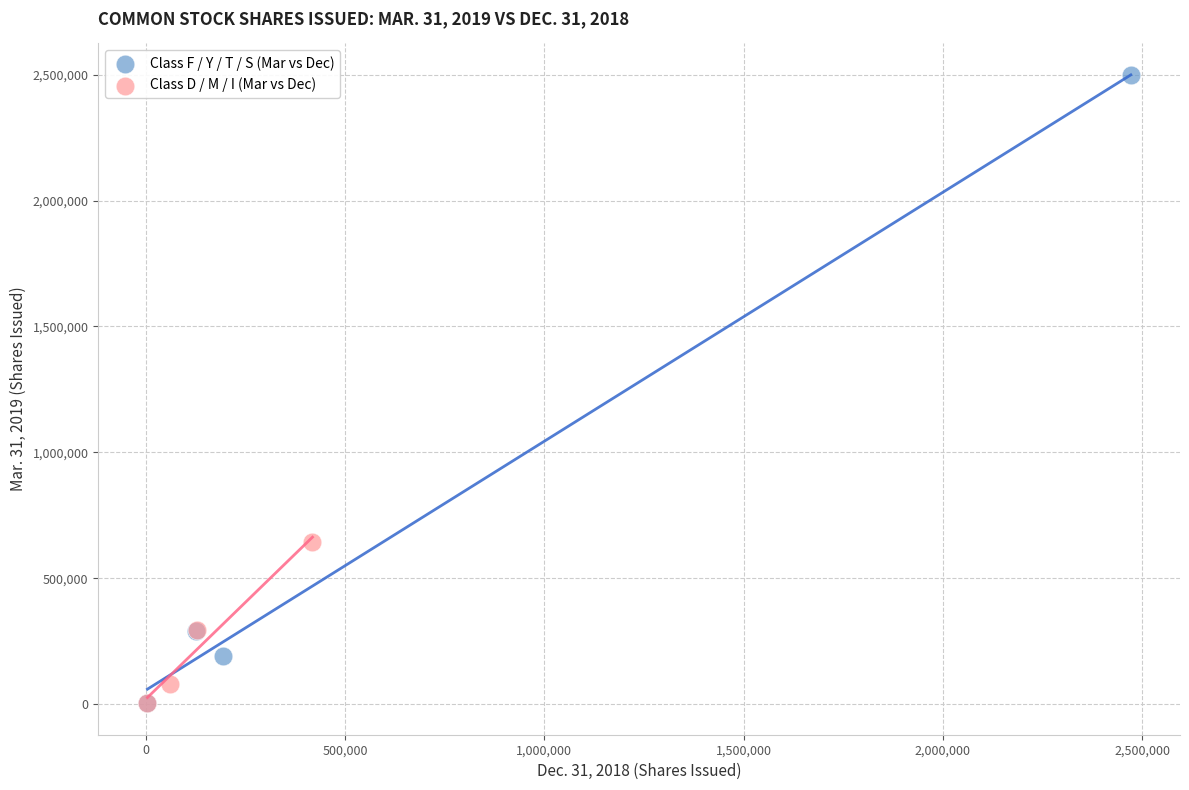

Which series reaches the maximum Y coordinate?

Class F / Y / T / S (Mar vs Dec)